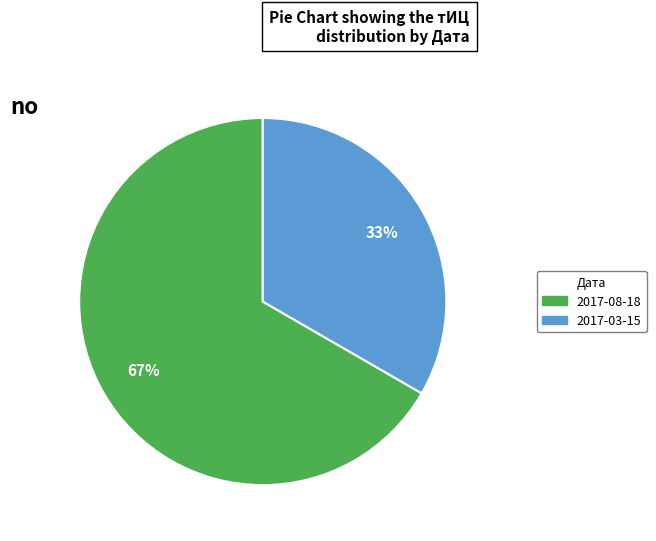

Does any single category account for the majority?

Yes